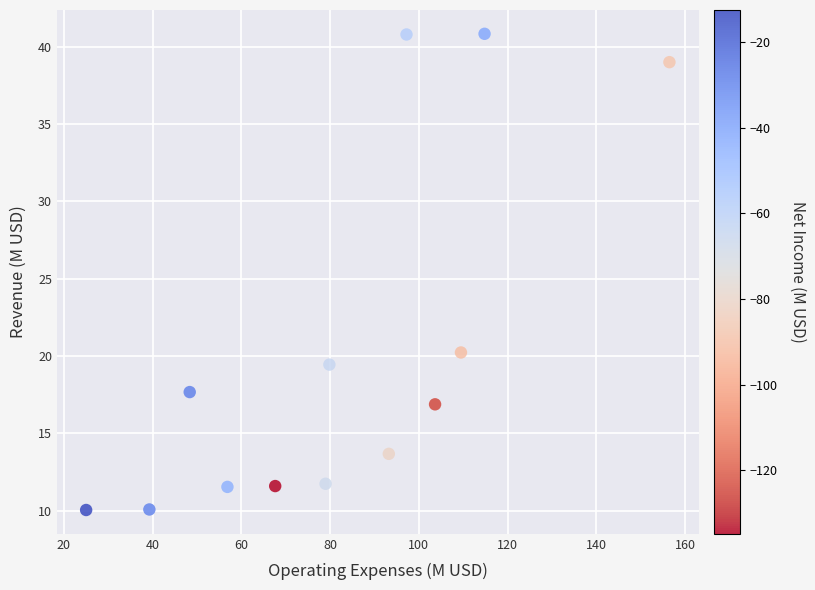

What is the range of X values (max minus min)?

131.4